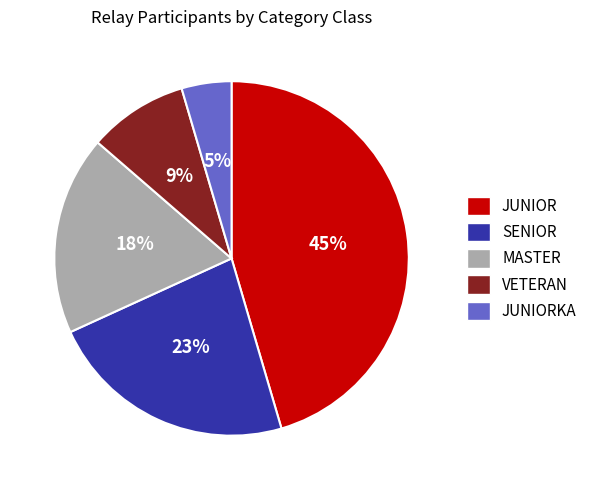

Rank the categories by value from highest to lowest.

JUNIOR, SENIOR, MASTER, VETERAN, JUNIORKA